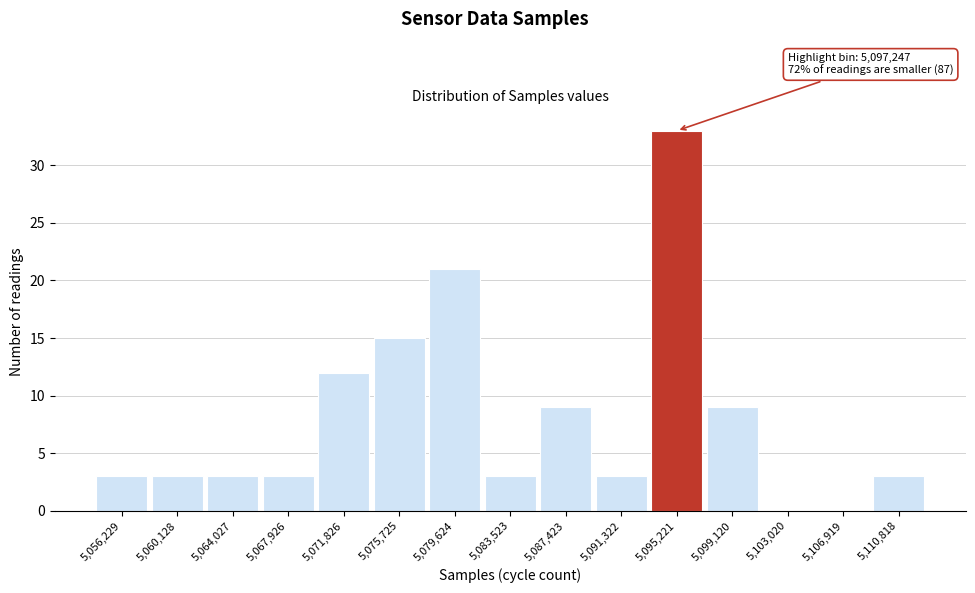

Reading right to left, transcribe all the data shown in this chart.

5,110,818=3	5,106,919=0	5,103,020=0	5,099,120=9	5,095,221=33	5,091,322=3	5,087,423=9	5,083,523=3	5,079,624=21	5,075,725=15	5,071,826=12	5,067,926=3	5,064,027=3	5,060,128=3	5,056,229=3